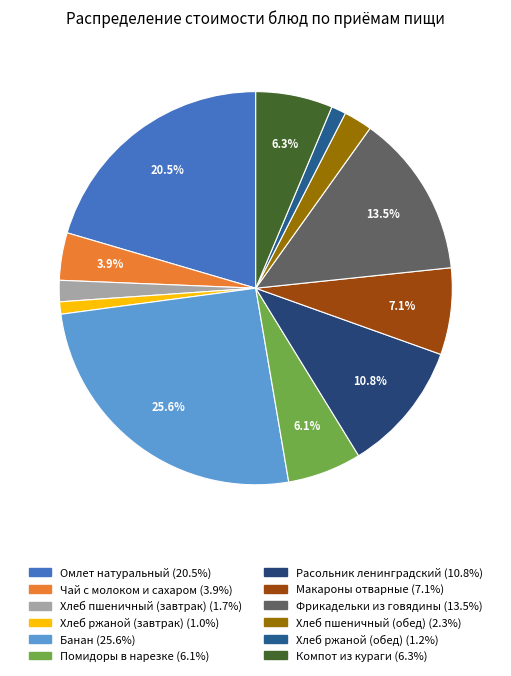

How many segments does this pie chart have?

12